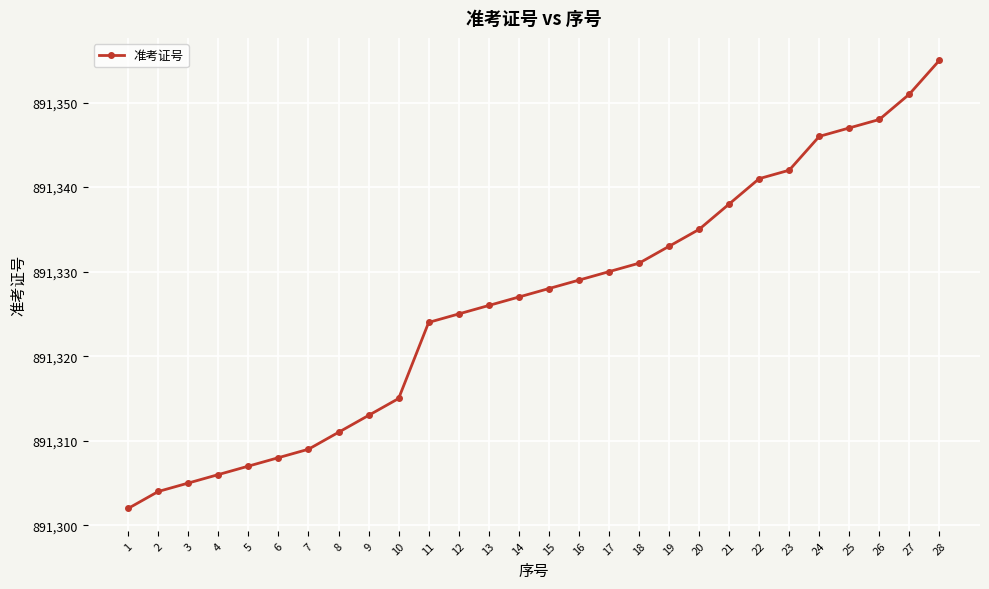

Rank the categories by value from lowest to highest.

1, 2, 3, 4, 5, 6, 7, 8, 9, 10, 11, 12, 13, 14, 15, 16, 17, 18, 19, 20, 21, 22, 23, 24, 25, 26, 27, 28